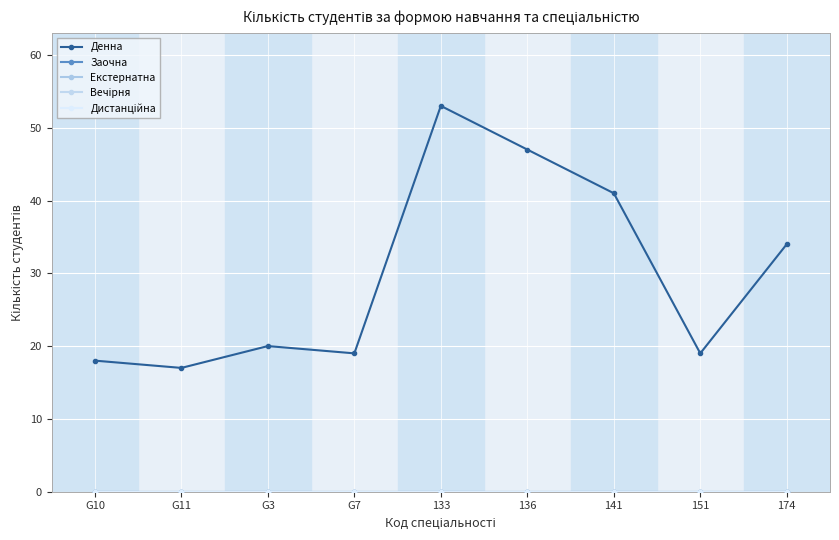

Between G11 and 141, which is larger?

141